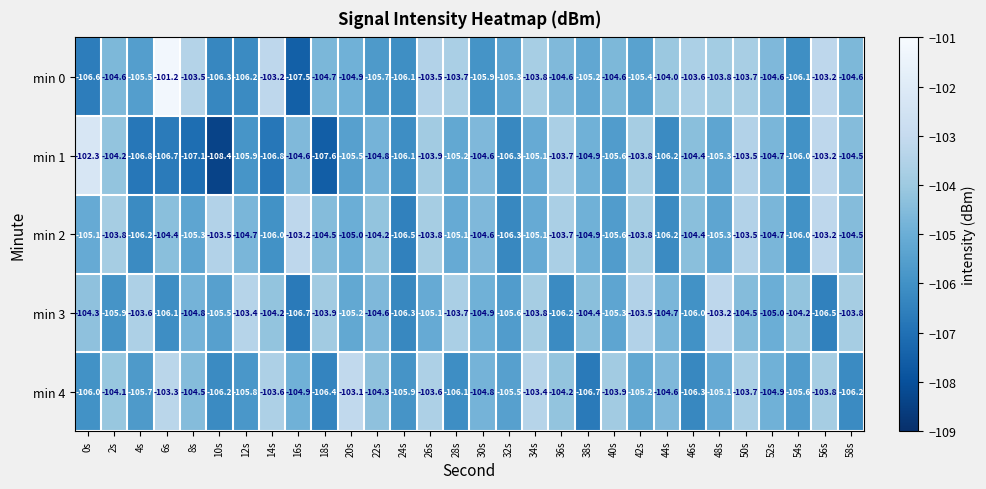

At which label does min 2 first exceed -104?

2s